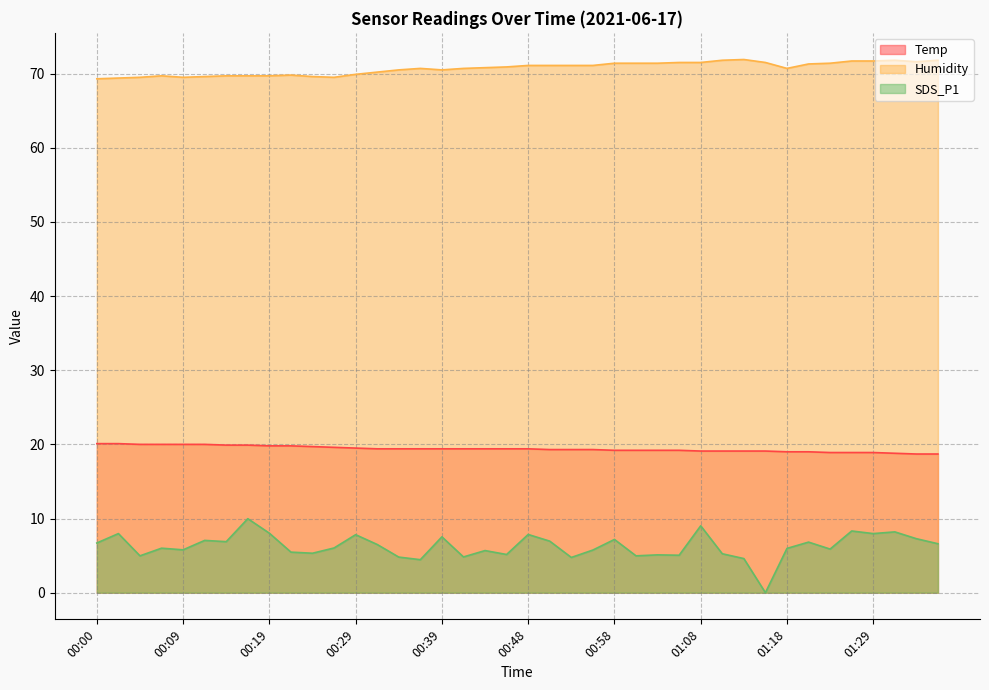

How many interior local valleys does the SDS_P1 series have?

13